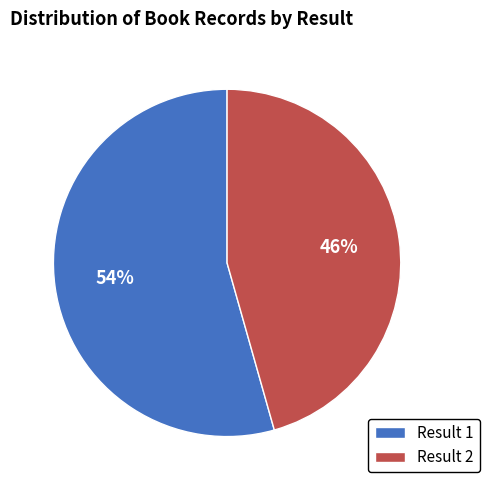

Between Result 1 and Result 2, which is larger?

Result 1